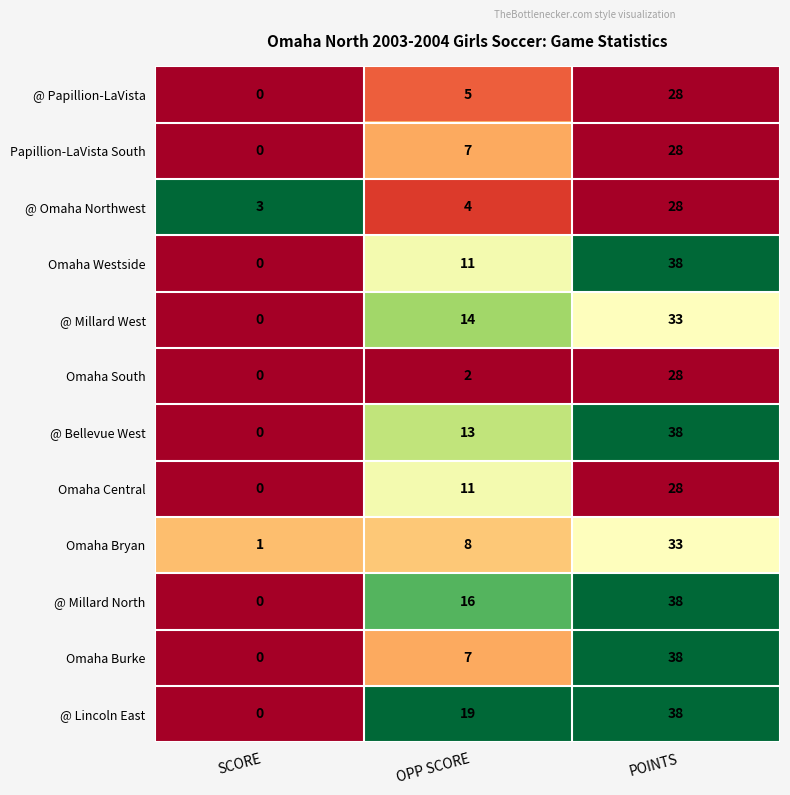

At which category is the sum across all series the highest?

POINTS